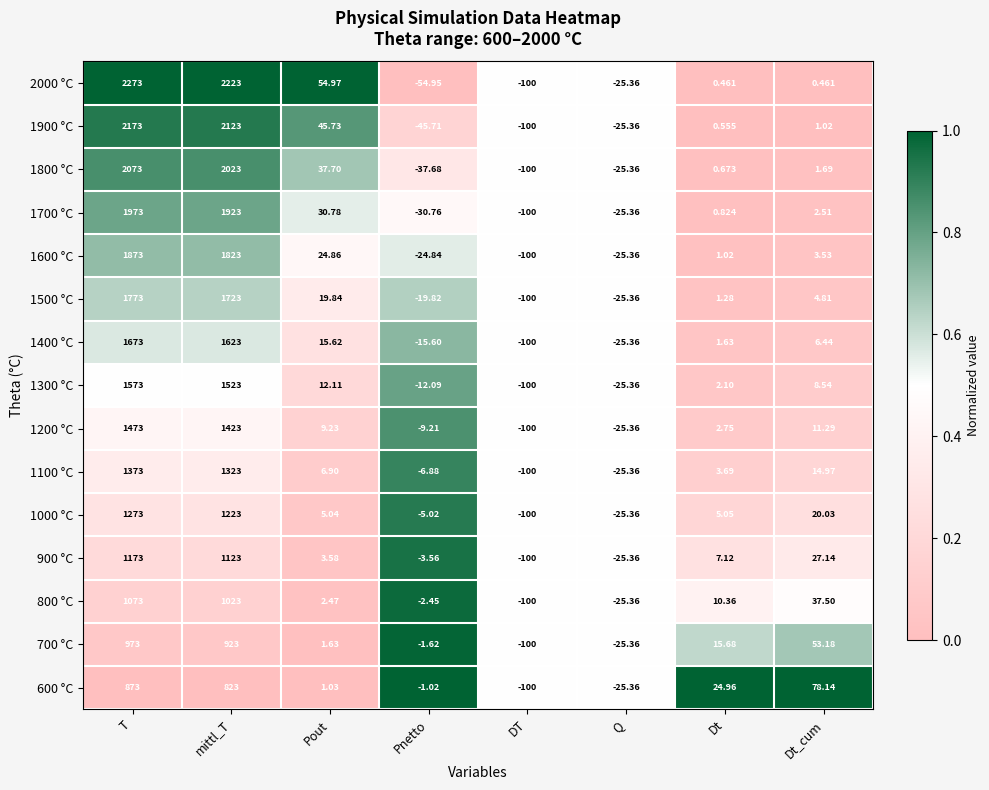

Where does the 600 °C series first go above 24?

T